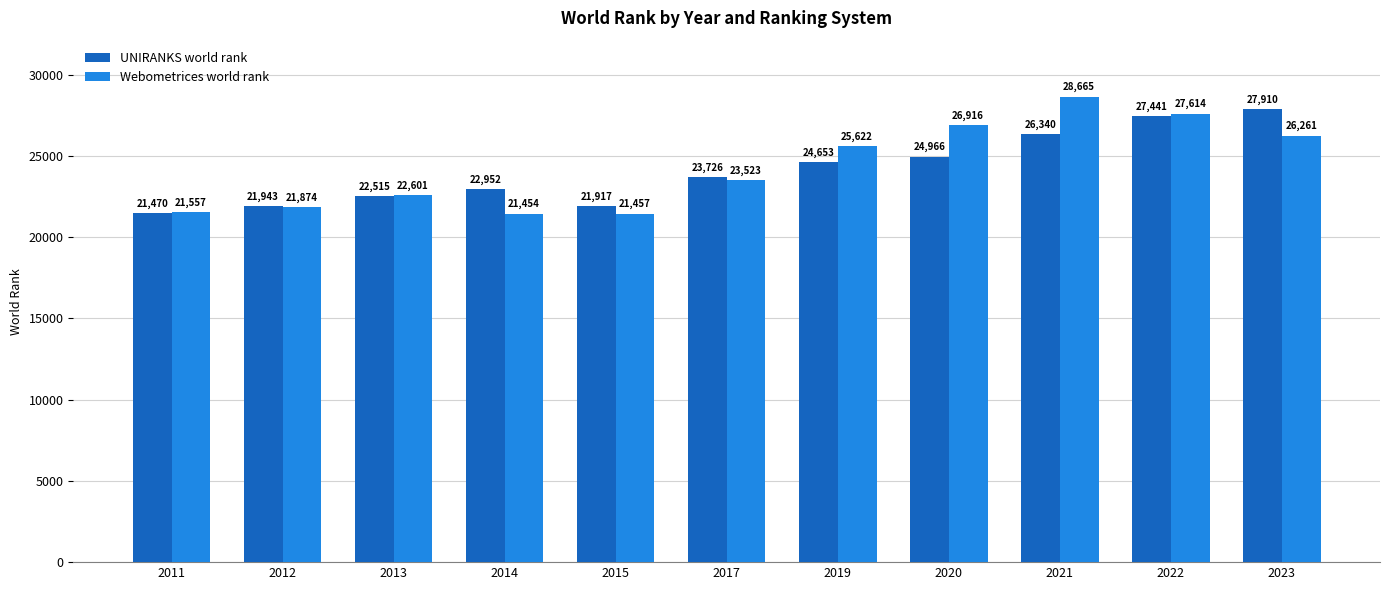

List the labels in order of Webometrices world rank value, largest first.

2021, 2022, 2020, 2023, 2019, 2017, 2013, 2012, 2011, 2015, 2014